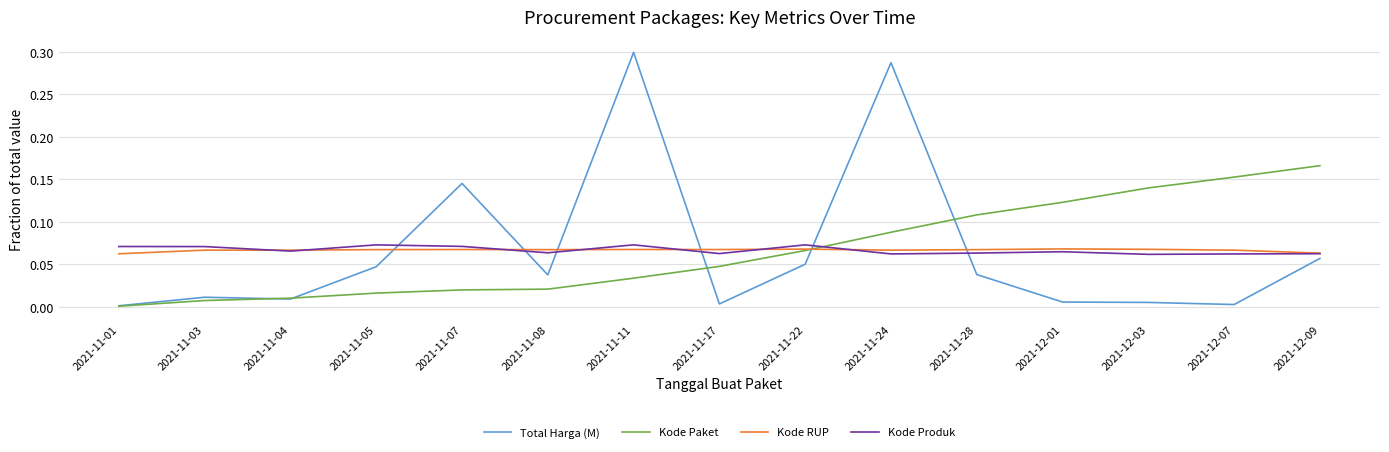

How many intersections are there between Kode Produk and Total Harga (M)?

6